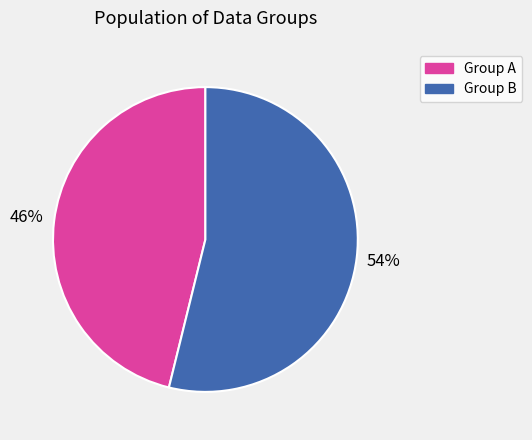

Is there a majority slice in this chart?

Yes